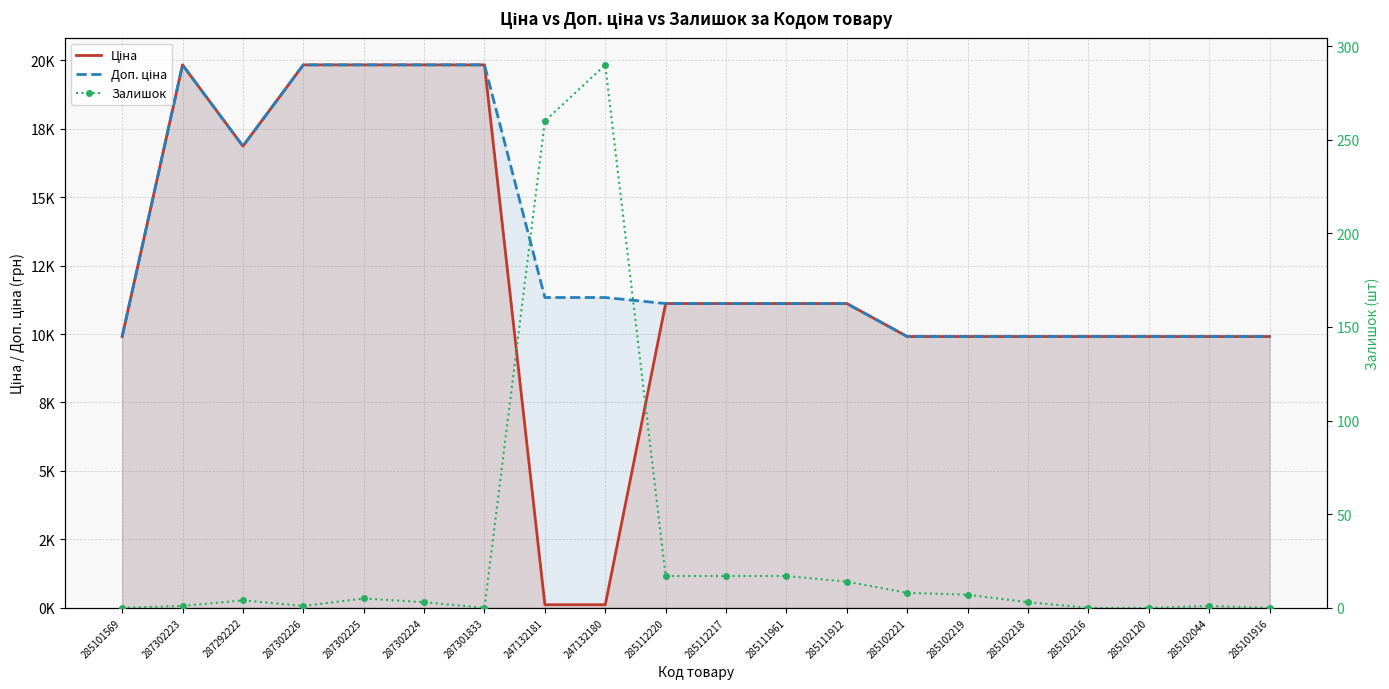

Is it true that Доп. ціна equals 28619.4 at 287302223?

False